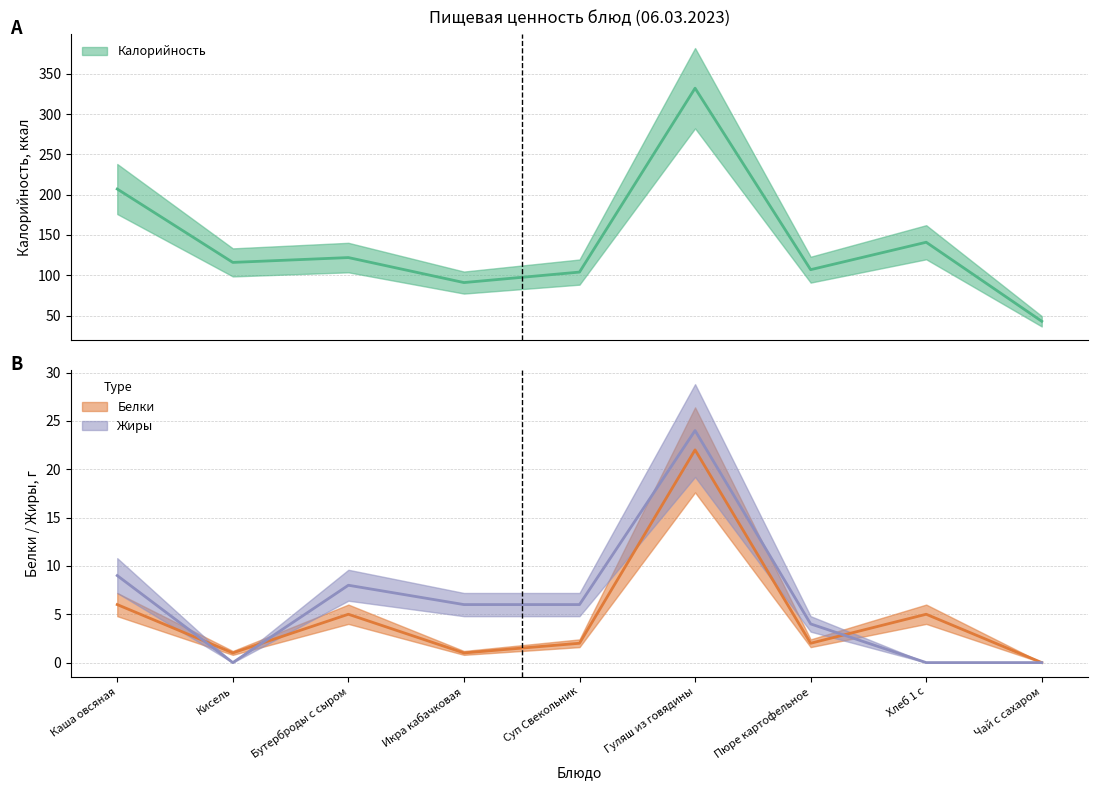

True or false: Жиры and Калорийность cross at least once.

False